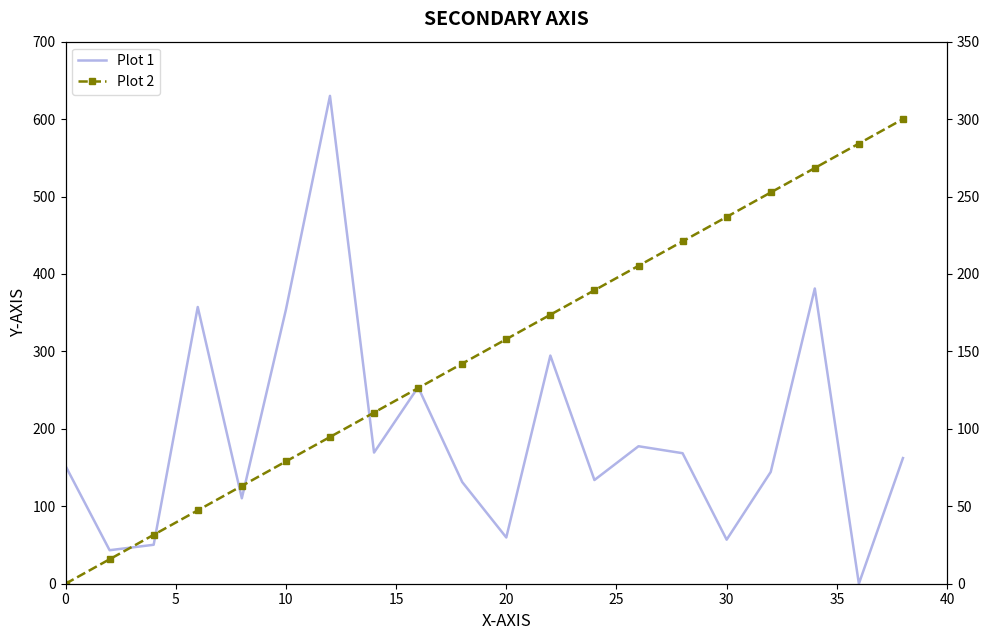

Rank the series by their maximum value, from lowest to highest.

Plot 2, Plot 1